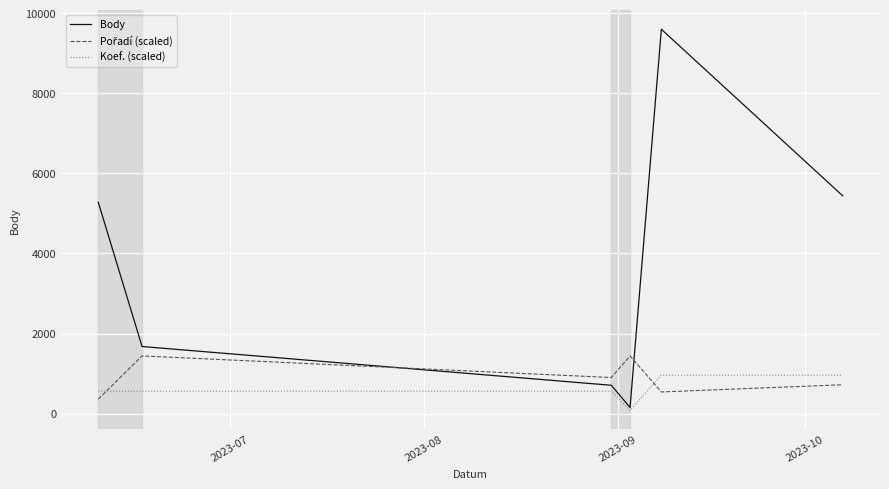

What is the greatest value displayed?

9600